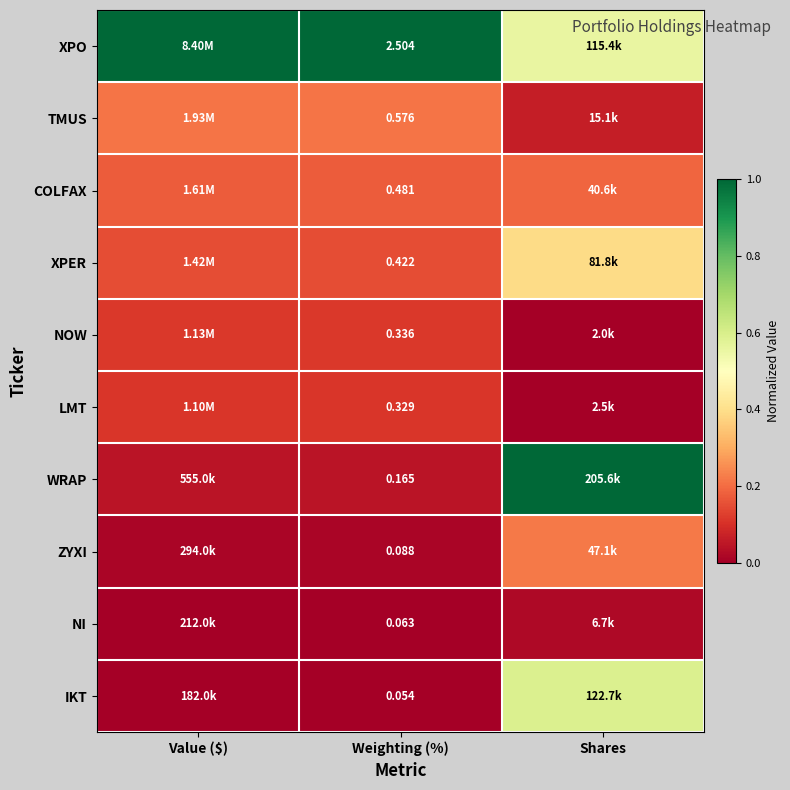

What is the total value across all series at Weighting (%)?

5.0